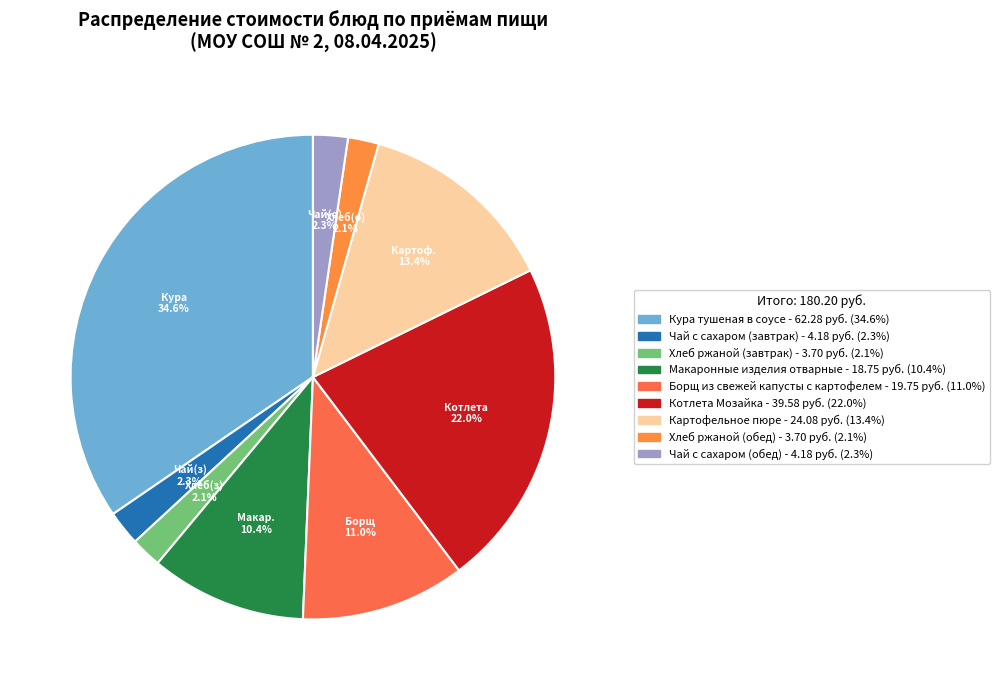

Approximately how many times larger is the value at Котлета Мозайка compared to Чай с сахаром (завтрак)?

9.5